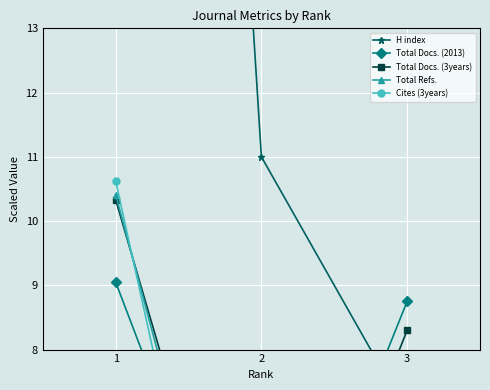

True or false: Total Docs. (2013) has a value of 3.1 at 2.

True